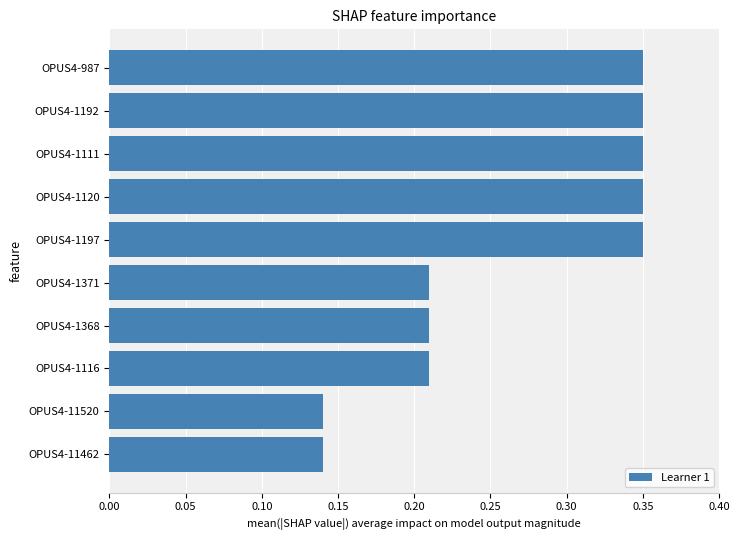

Is it true that the value at OPUS4-1192 is 0.2?

False